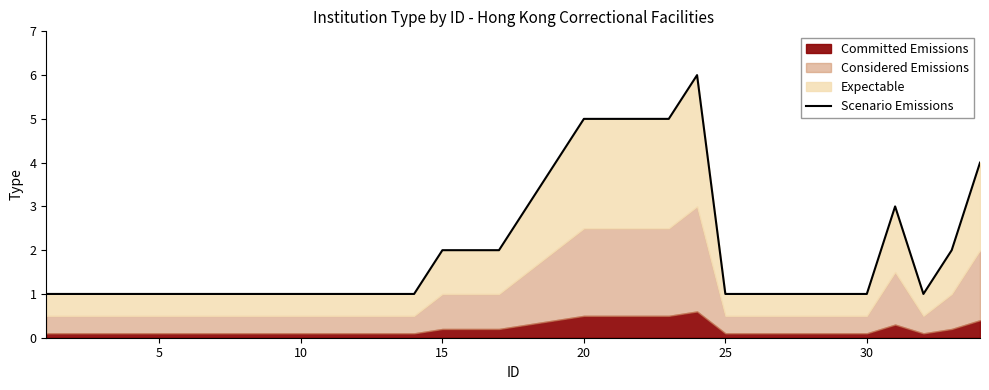

What is the difference between the maximum and minimum values?

5